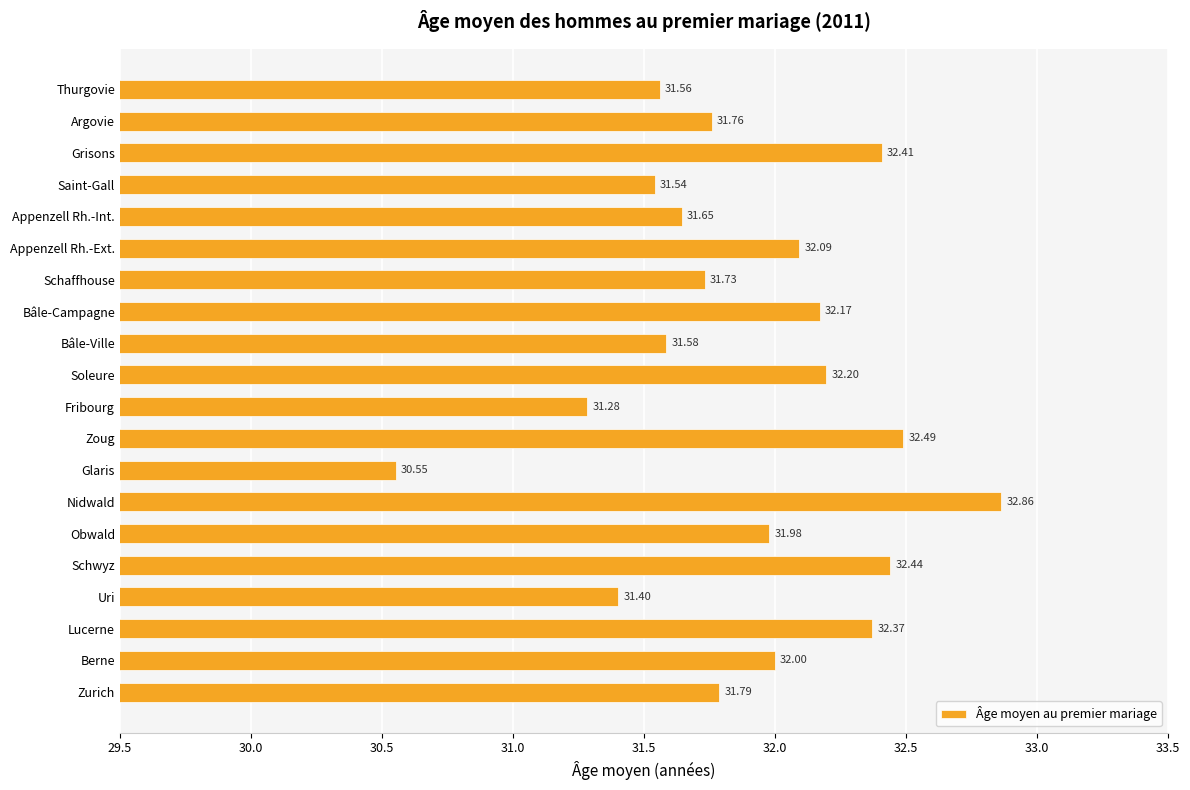

What is the ratio of the value at Appenzell Rh.-Int. to the value at Glaris?

1.0